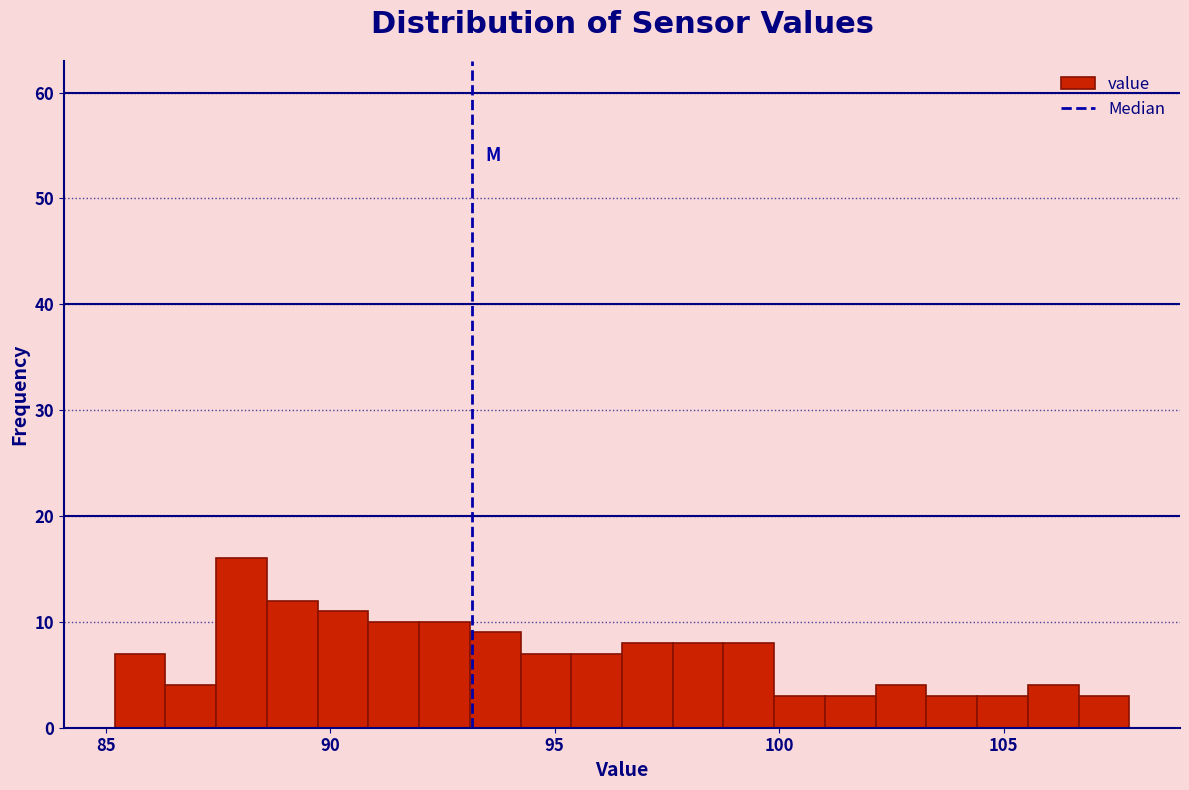

Around what value on the x-axis is the tallest bar? Give the approximate position of its centre, as read against the axis.

88.0